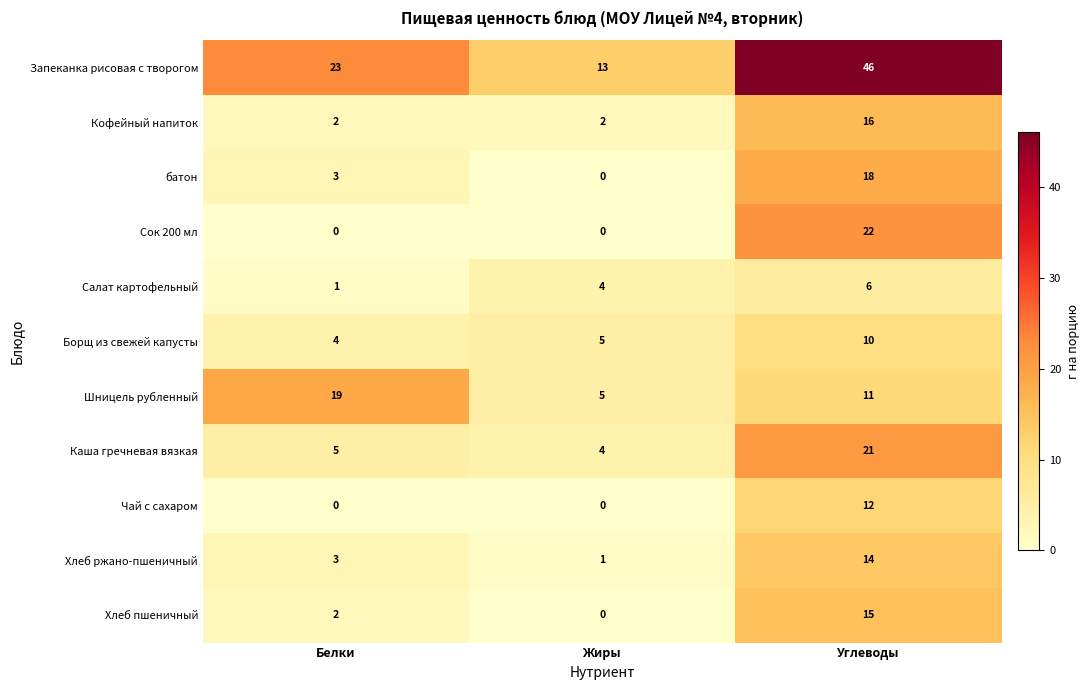

How many categories are shown in the chart?

3